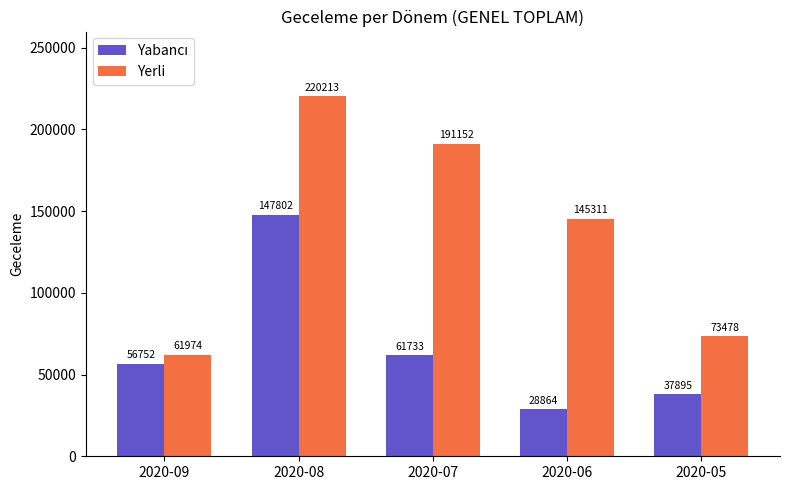

List the labels in order of Yerli value, smallest first.

2020-09, 2020-05, 2020-06, 2020-07, 2020-08